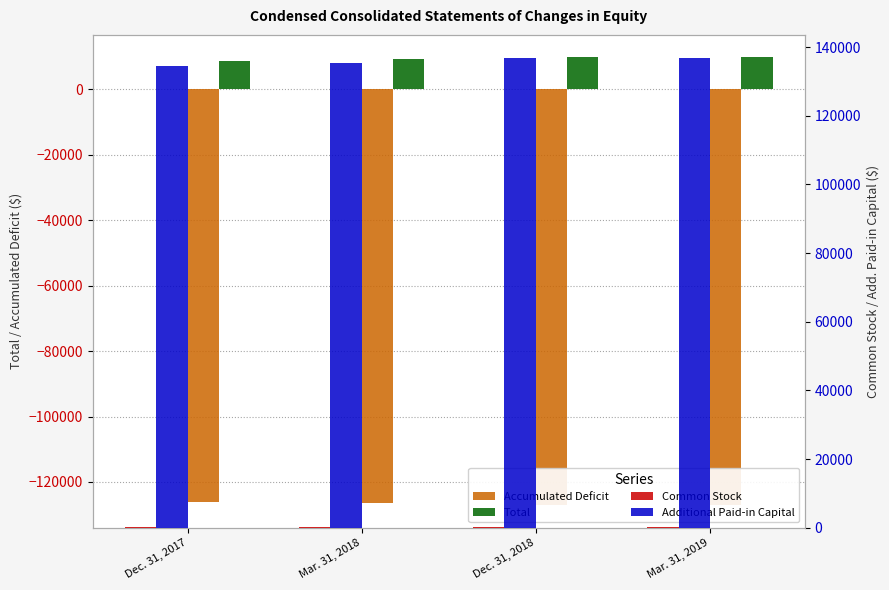

Is it true that Accumulated Deficit equals -127114 at Mar. 31, 2019?

True